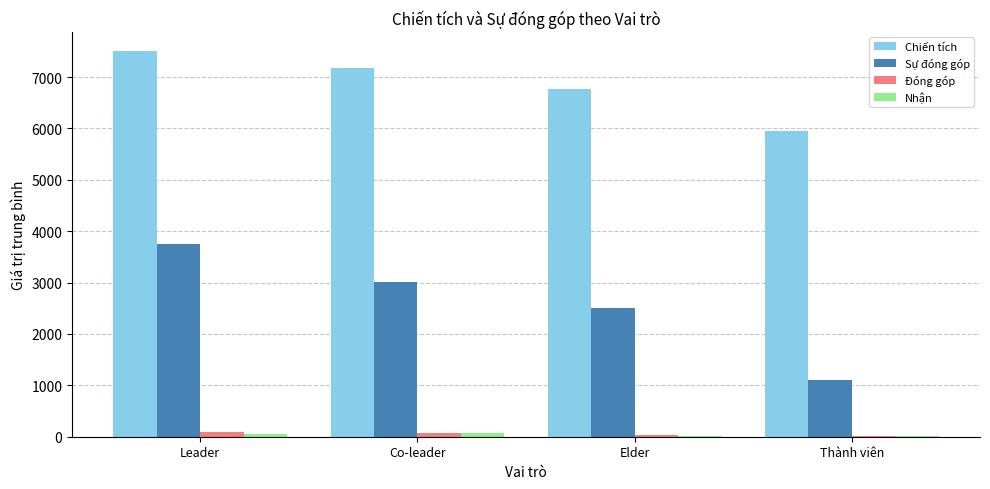

The value of Chiến tích at Co-leader is 7178.3. True or false?

True